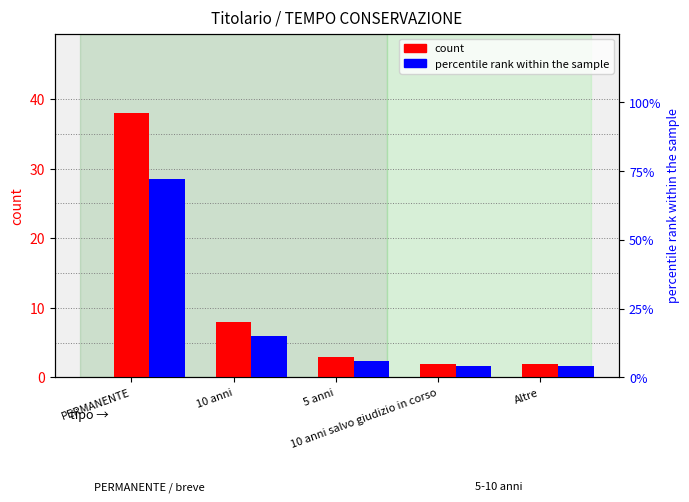

How many data points in percentile rank within the sample are less than 6?

2